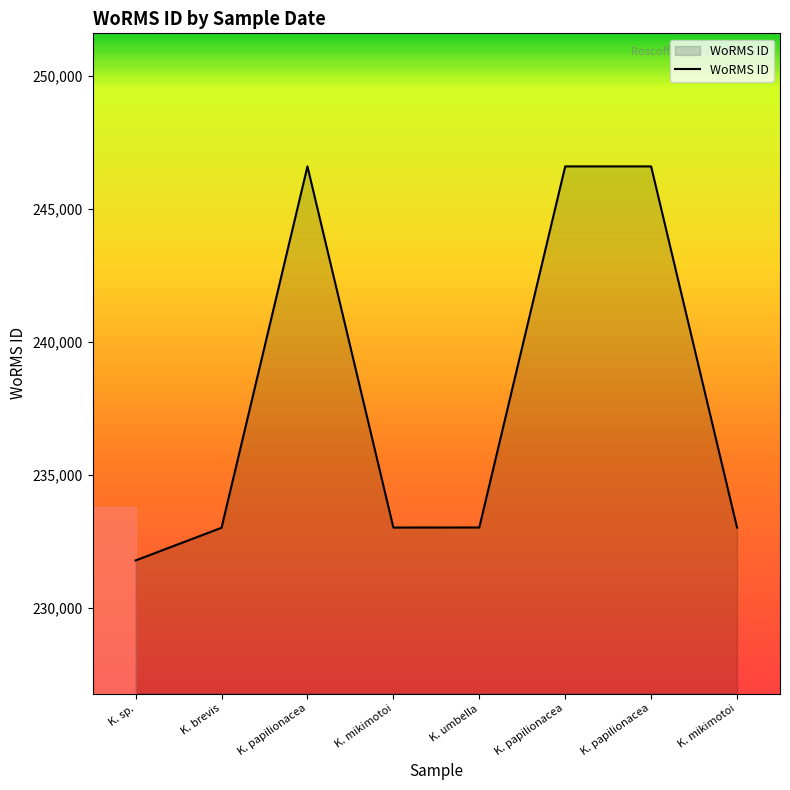

How many lines are shown in the chart?

1